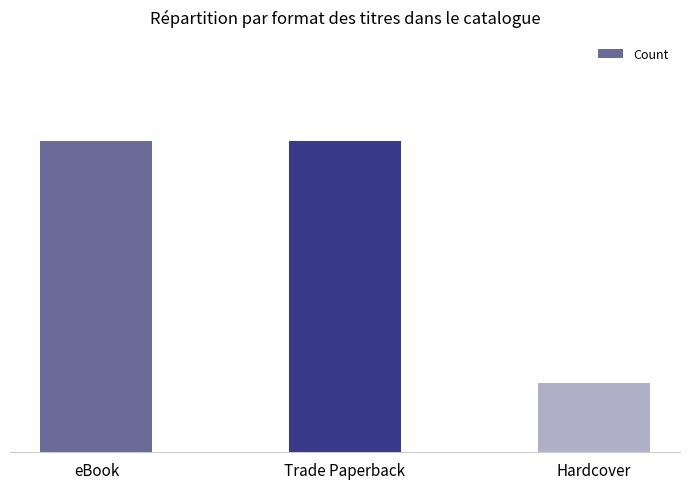

What is the label of the 3rd bar from the left?

Hardcover